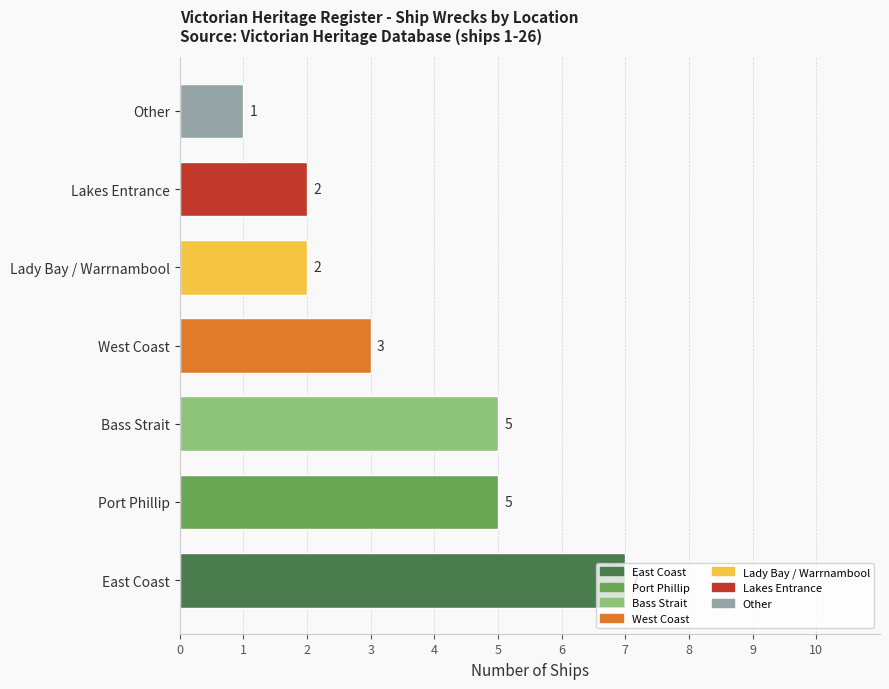

What is the sum of all values?

25